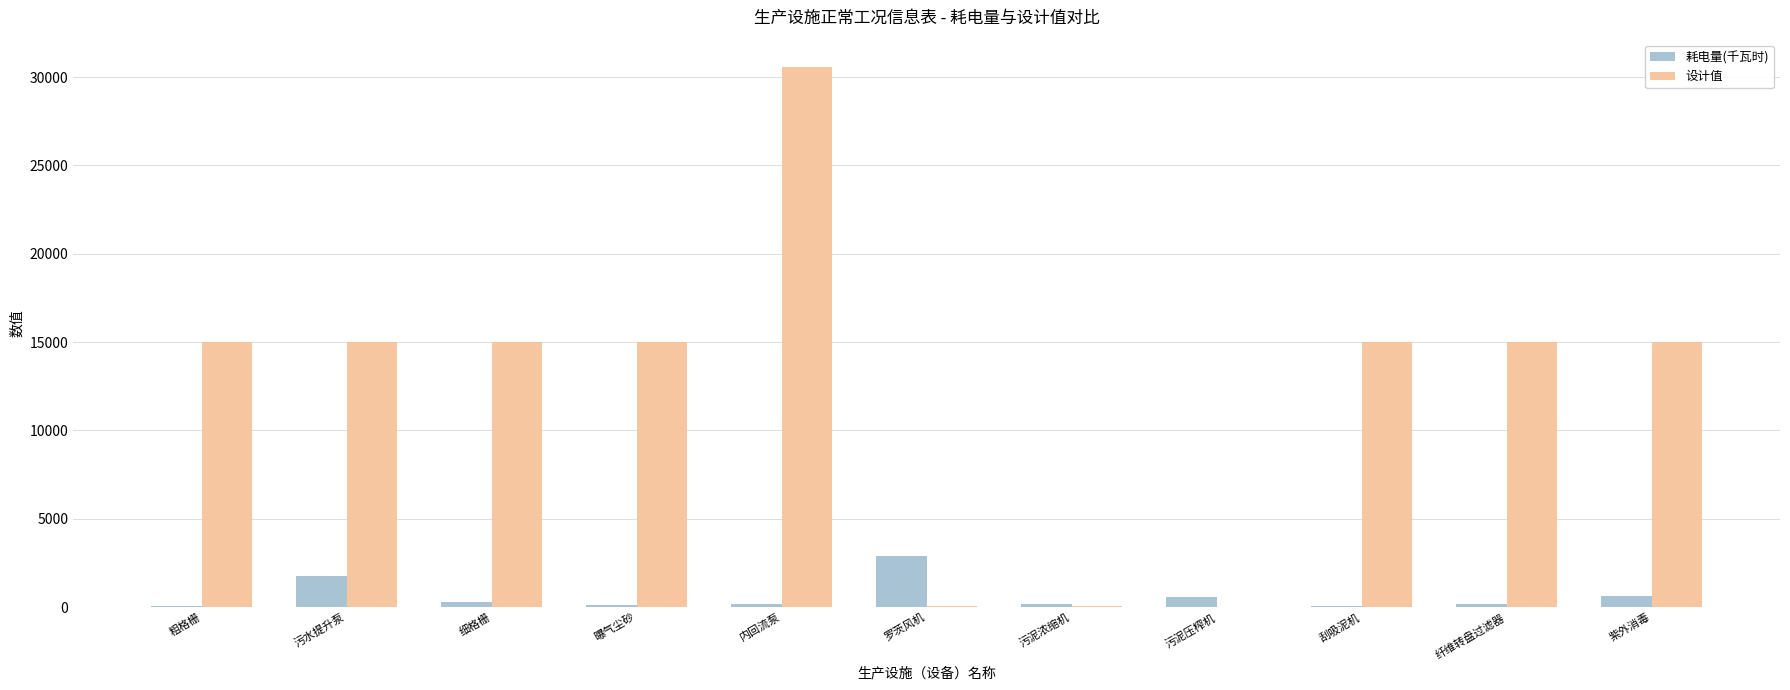

At which category is the sum across all series the highest?

内回流泵